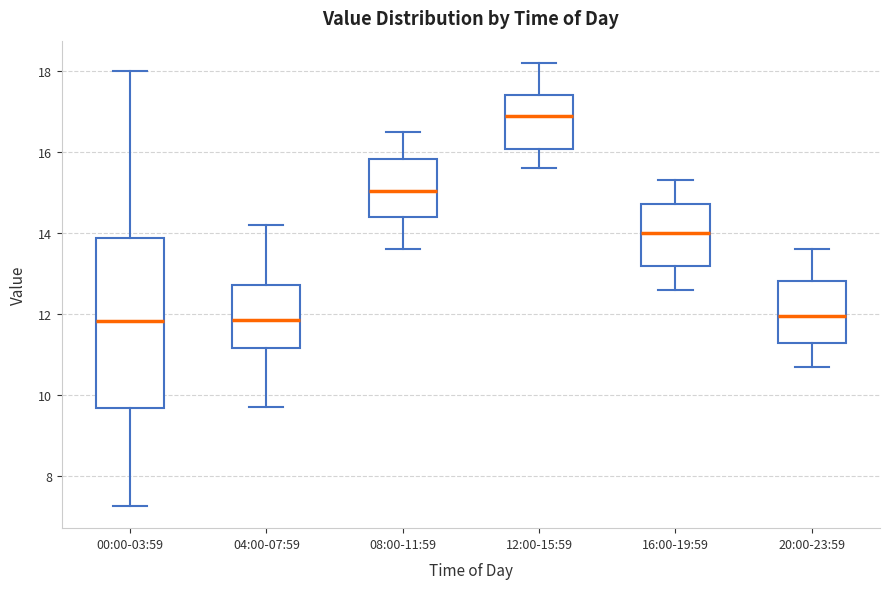

Reading left to right, read every box against the y-axis: the position of its median line, the range the box covers, and the ends of its whiskers. The values are not printed on the chart, so give them approximately, as read against the axis.

00:00-03:59: median 11.8, box 9.6 to 13.8, whiskers 7.2 to 18.0
04:00-07:59: median 11.8, box 11.2 to 12.8, whiskers 9.8 to 14.2
08:00-11:59: median 15.0, box 14.4 to 15.8, whiskers 13.6 to 16.6
12:00-15:59: median 17.0, box 16.0 to 17.4, whiskers 15.6 to 18.2
16:00-19:59: median 14.0, box 13.2 to 14.8, whiskers 12.6 to 15.4
20:00-23:59: median 12.0, box 11.4 to 12.8, whiskers 10.8 to 13.6